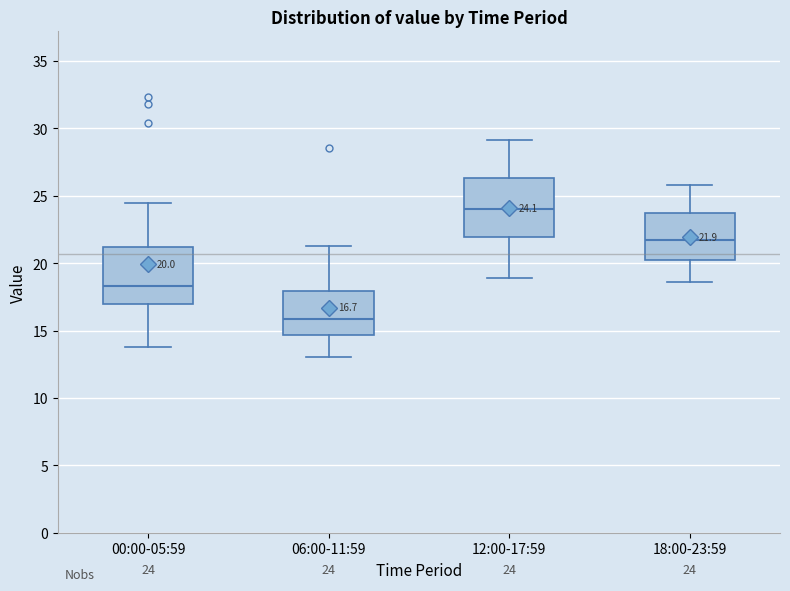

Which box has the highest median line?

12:00-17:59